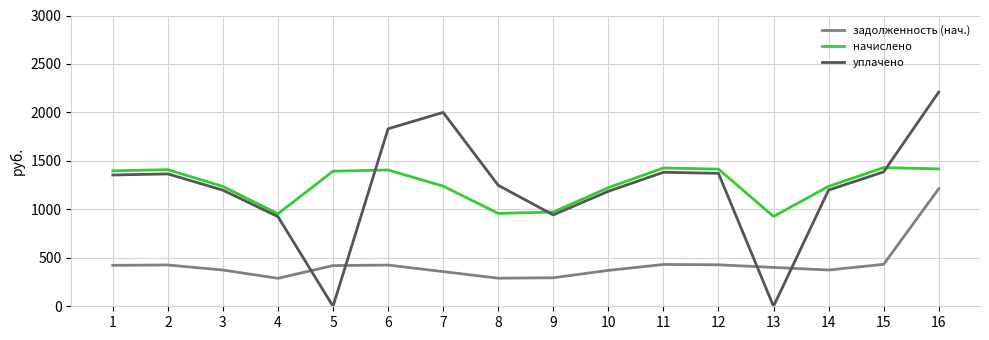

What is the maximum value for уплачено?

2209.5